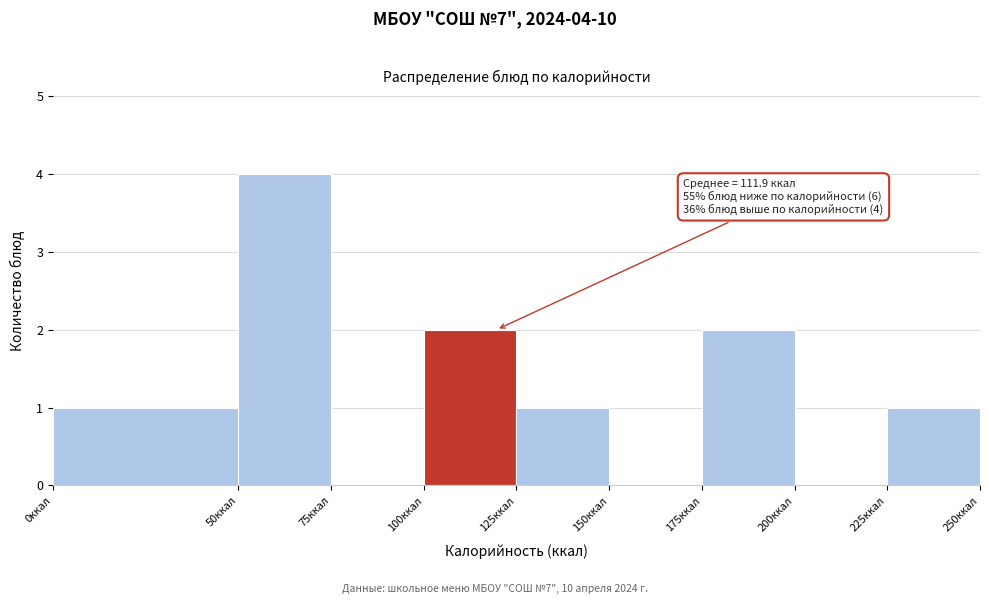

Which range on the x-axis has the tallest bar?

50 to 75